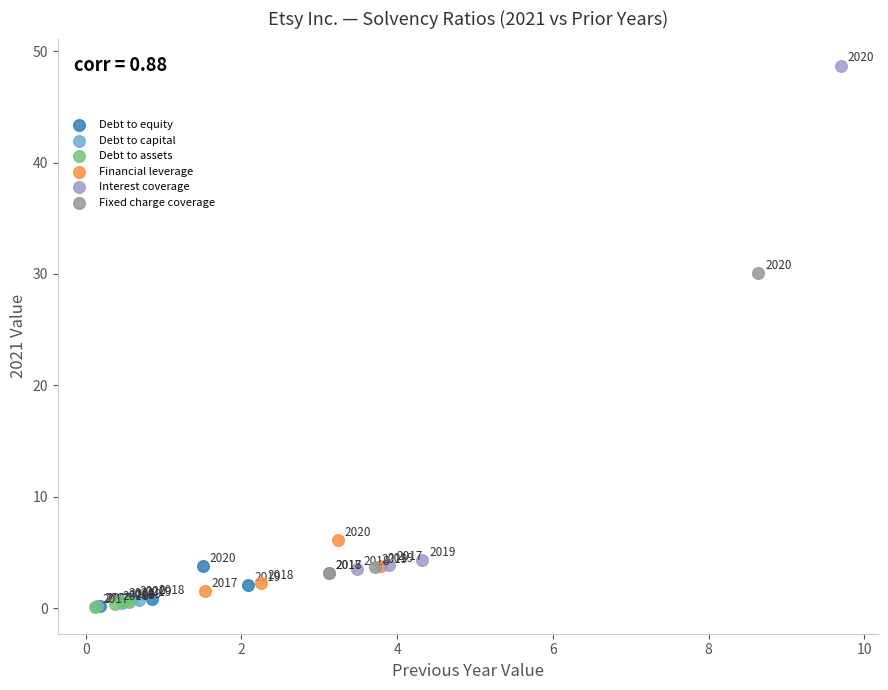

Which series reaches the maximum Y coordinate?

Interest coverage